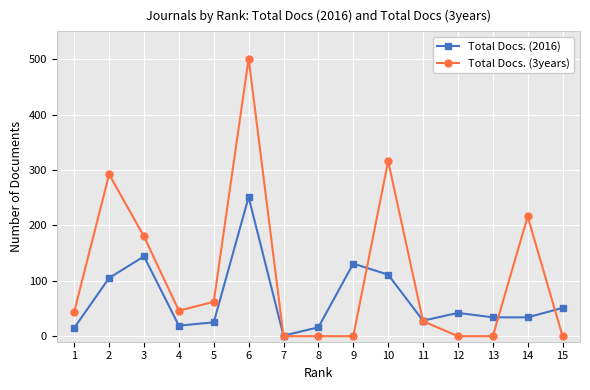

True or false: Total Docs. (2016) has more than 2 interior local peaks.

True